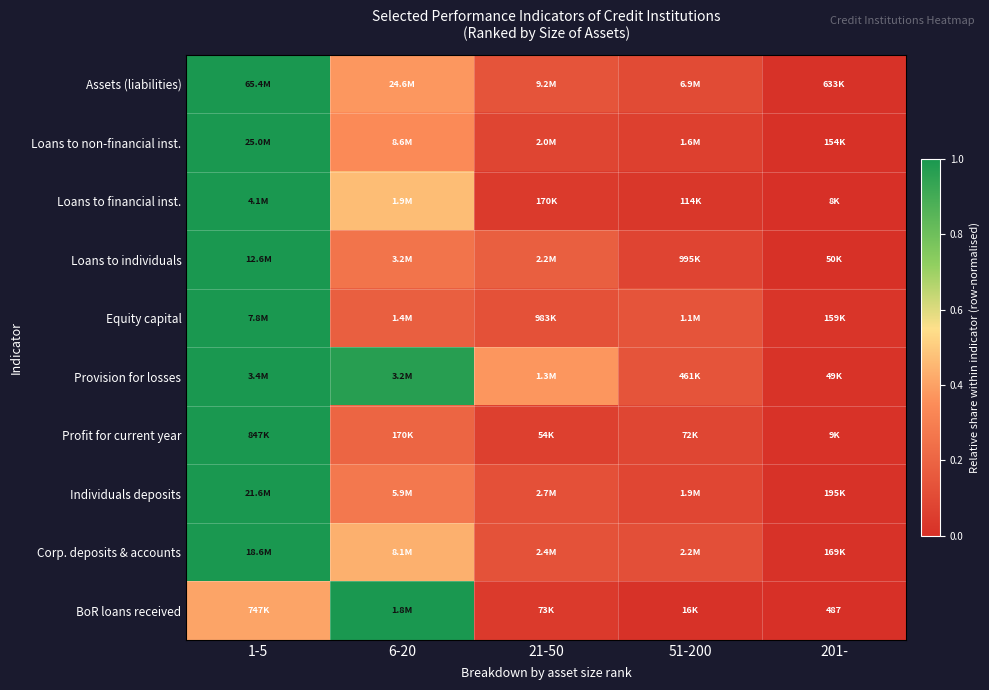

The value of Equity capital at 6-20 is 0.2. True or false?

False